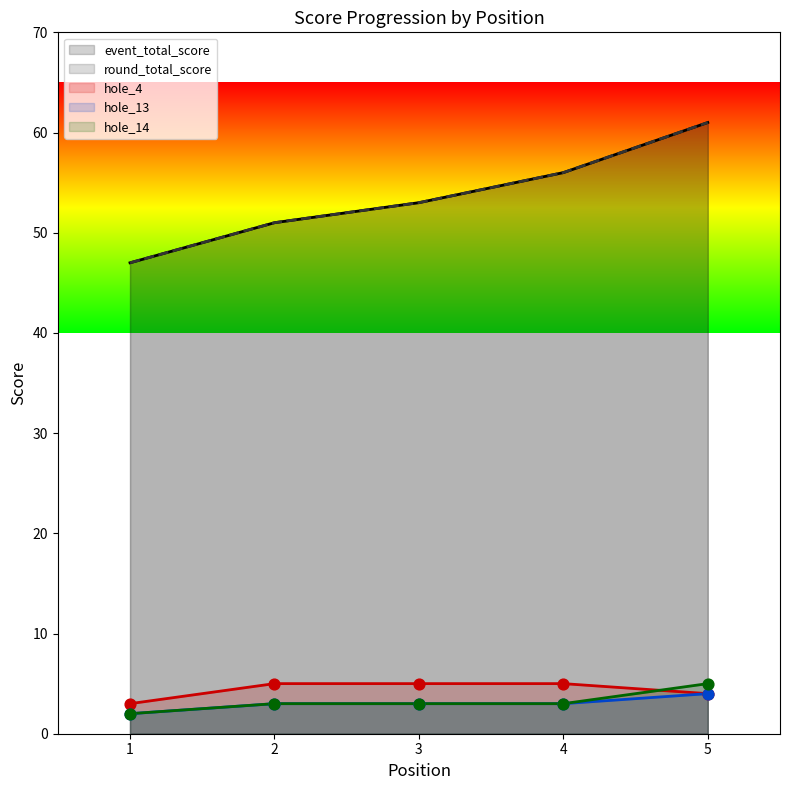

Which series has the largest total across all categories?

event_total_score